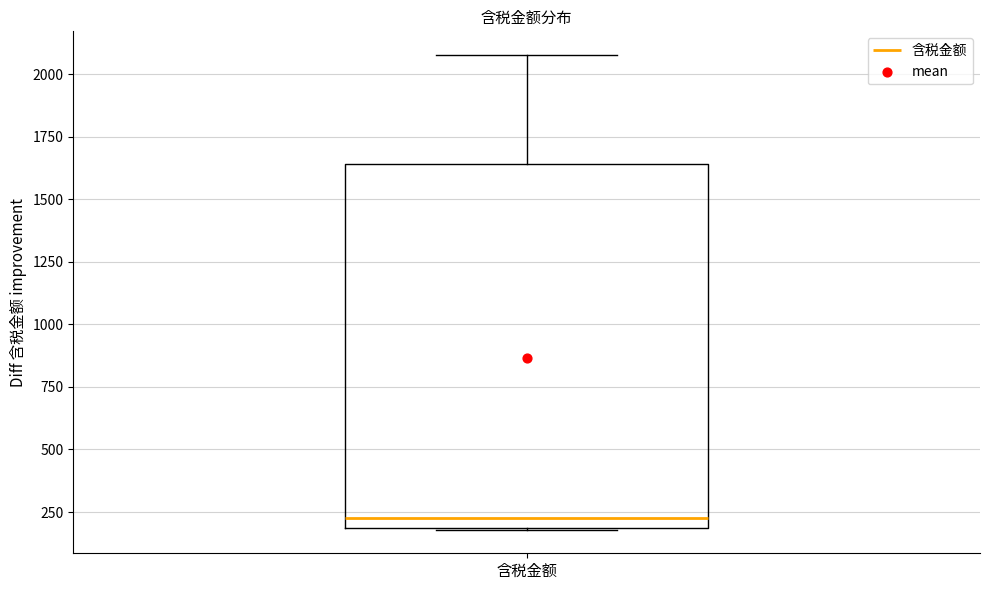

Where does the median line of the box for 含税金额 sit on the y-axis? The values are not printed on the chart, so give them approximately, as read against the axis.

250